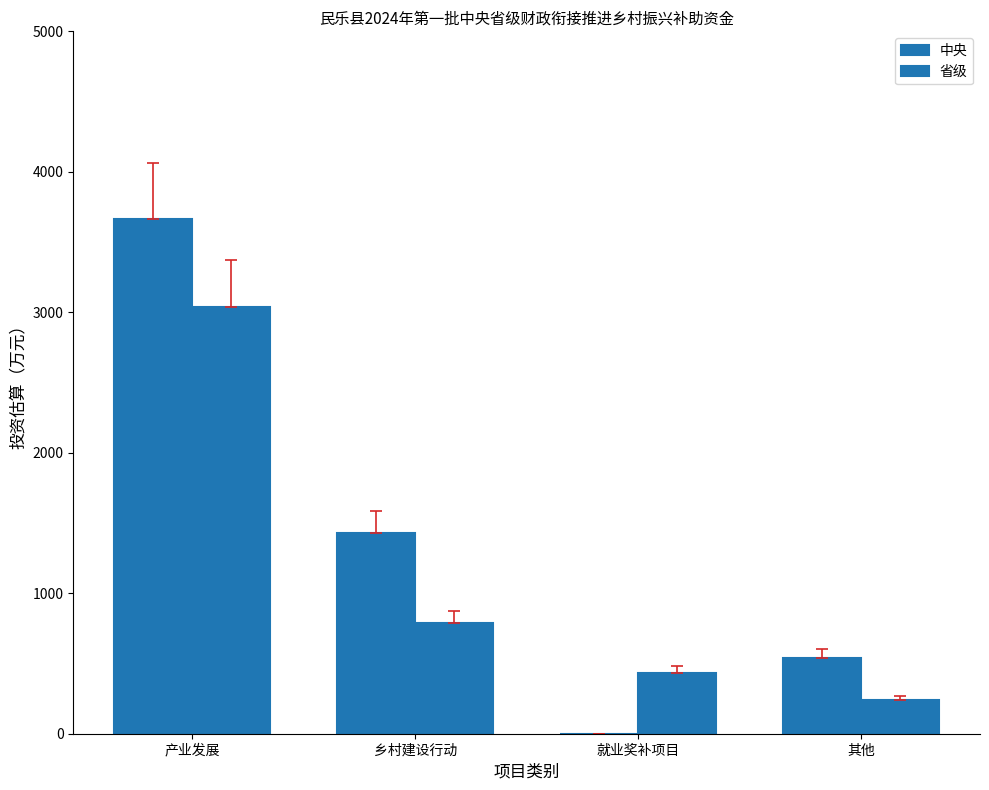

At which label does 中央 first exceed 1427?

产业发展